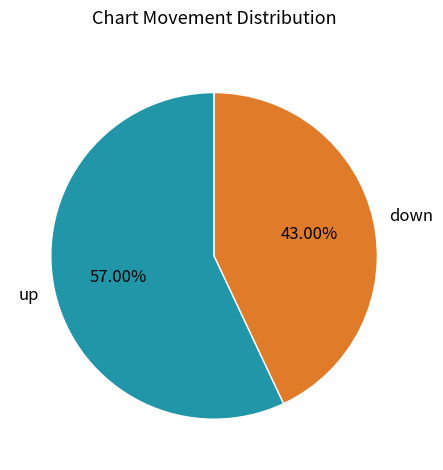

Is the sum of up and down greater than half?

Yes